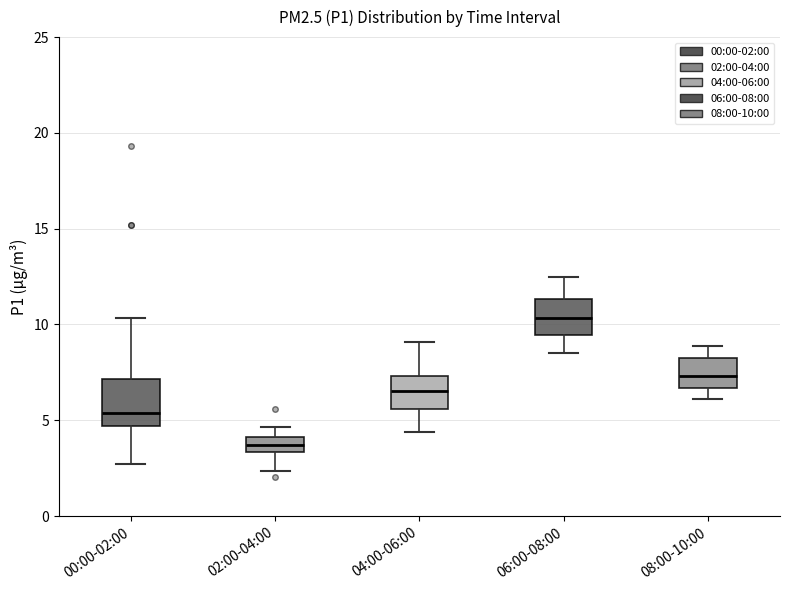

Where does the lower whisker of the box for 00:00-02:00 end on the y-axis? The values are not printed on the chart, so give them approximately, as read against the axis.

2.5